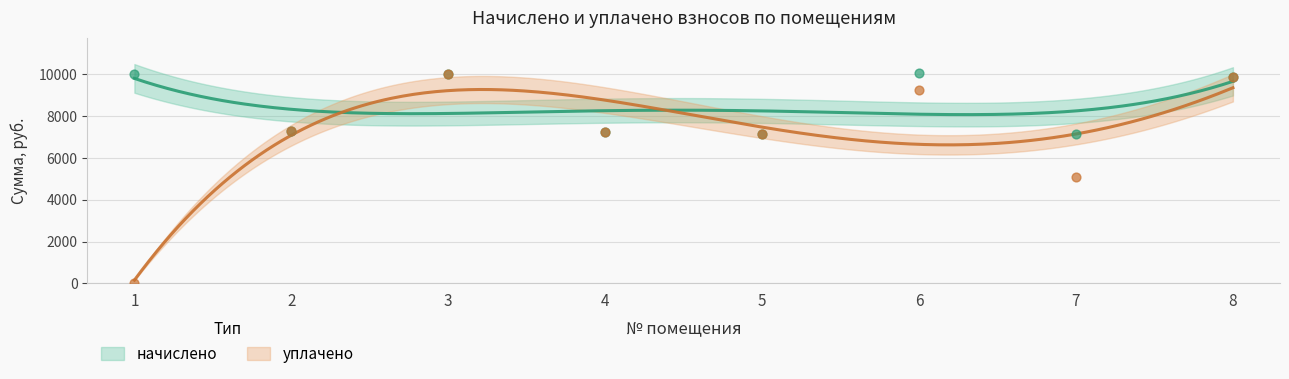

Is the value of начислено at 8 greater than the value of уплачено at 6?

Yes